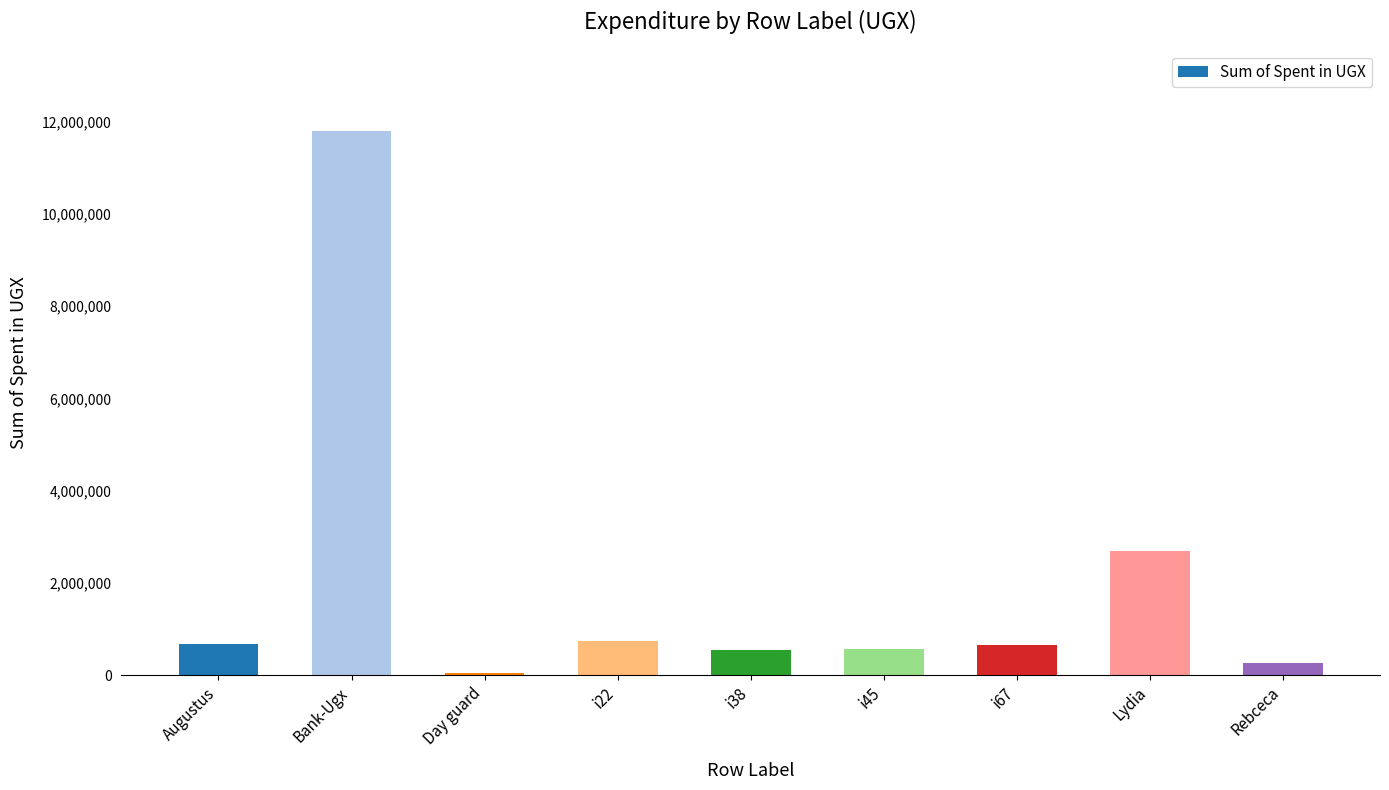

Where is the data nearest to the value 5912735?

Lydia